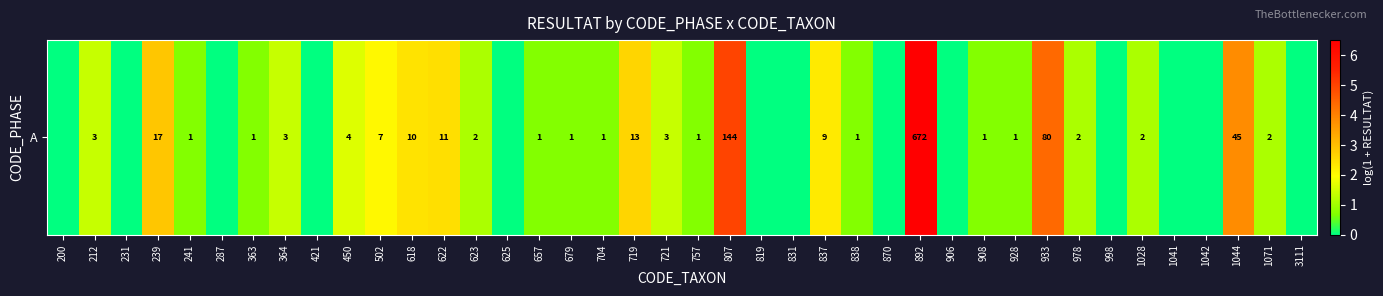

Which label corresponds to the smallest value in the chart?

200